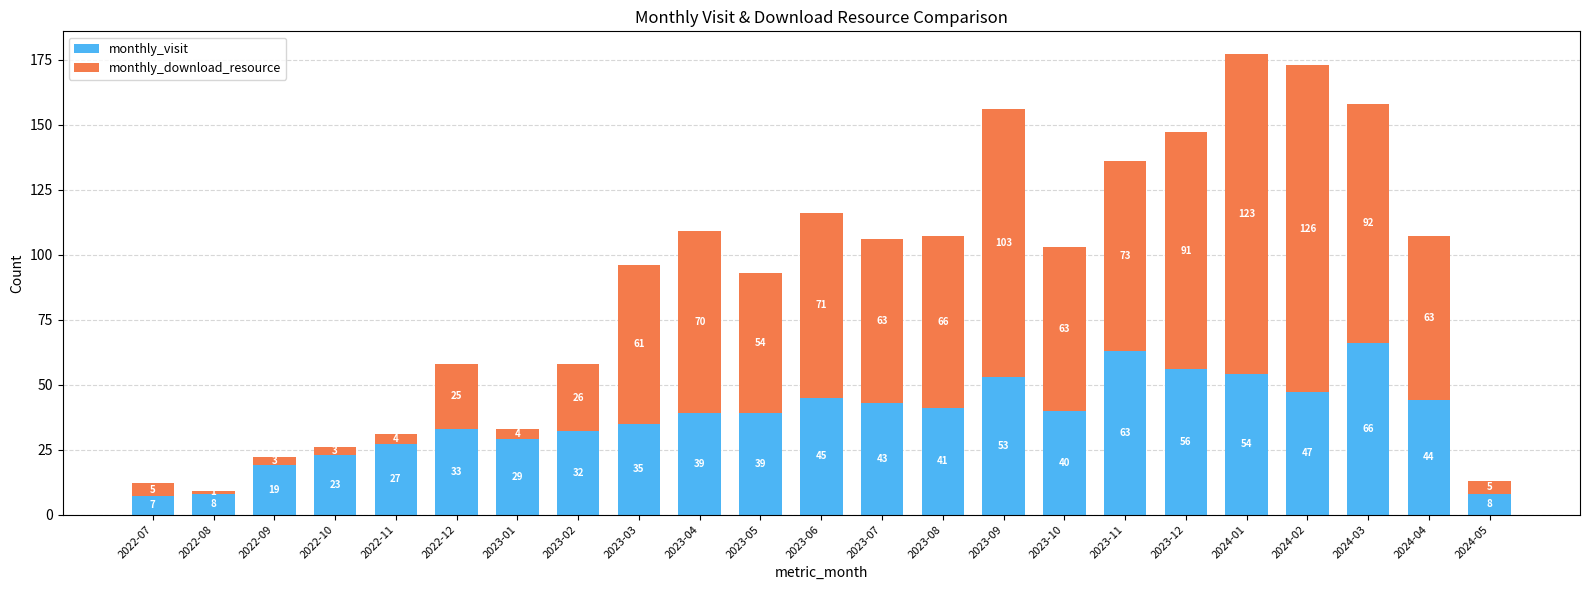

True or false: monthly_visit has a value of 23 at 2022-10.

True